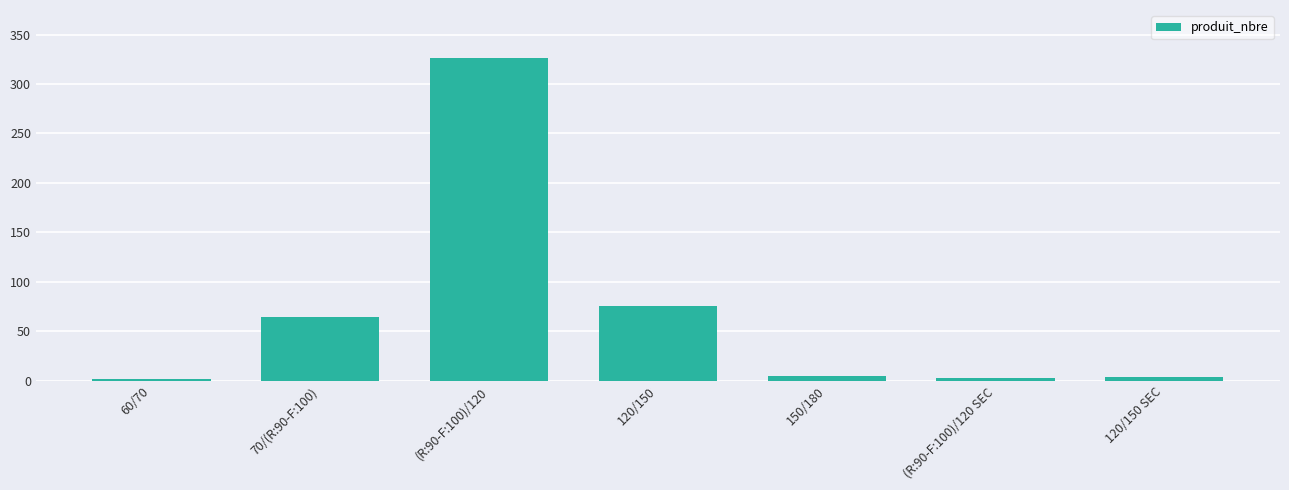

What is the sum of all values?

480